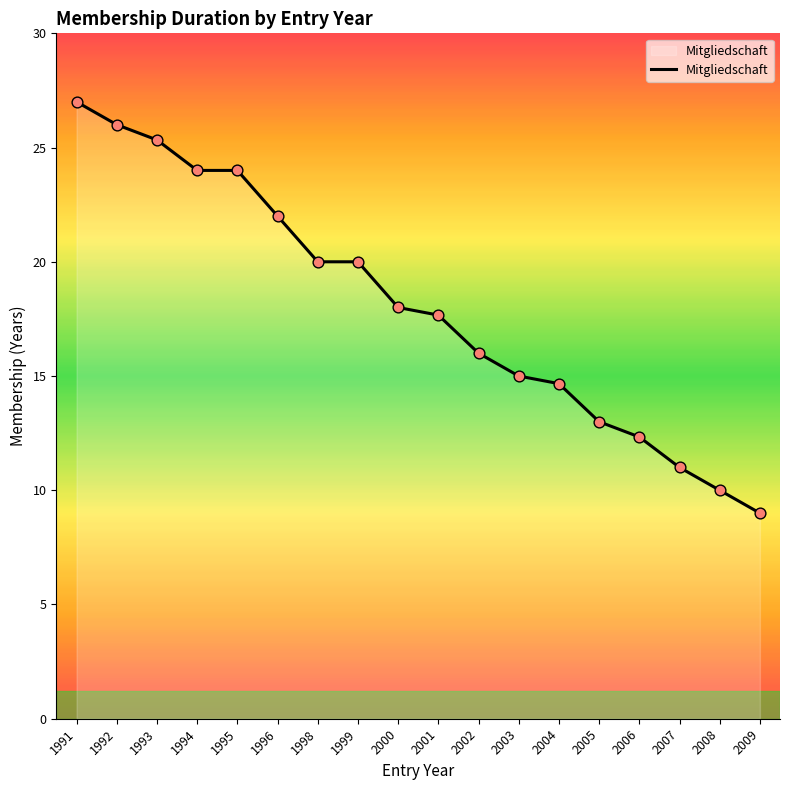

What is the ratio of the value at 2001 to the value at 1999?

0.9